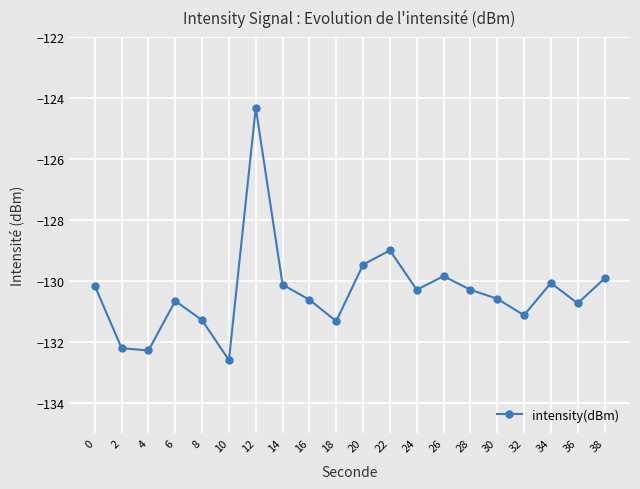

What value does the data have at 2?

-132.2